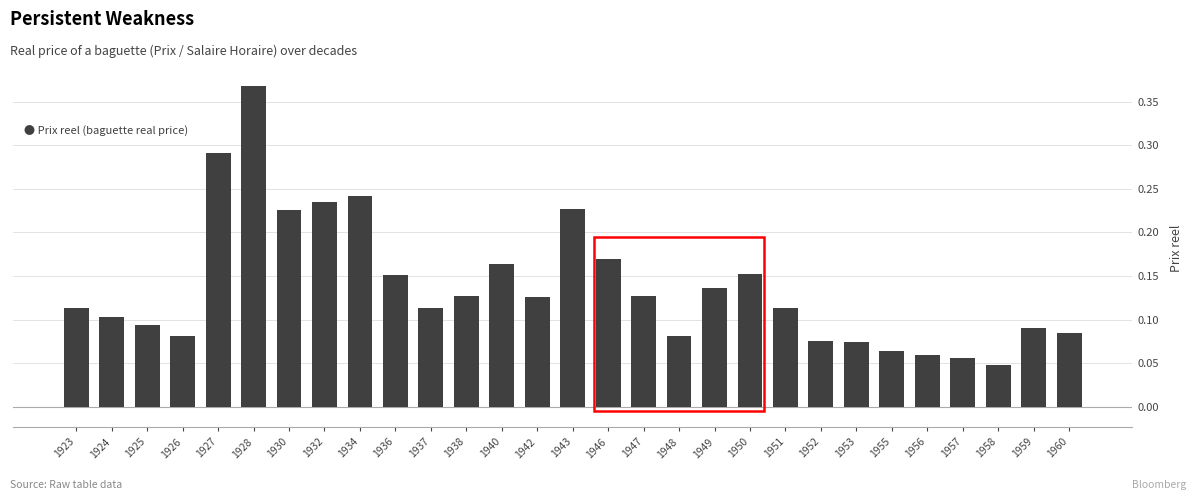

True or false: the data shows 0.1 at 1938.

True